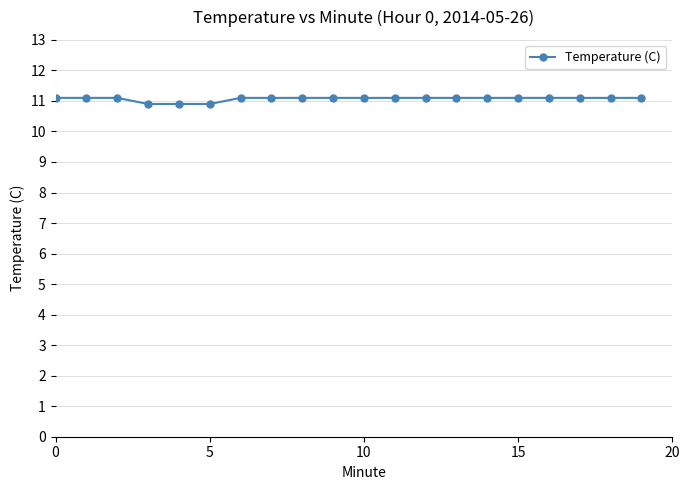

What is the average value?

11.1